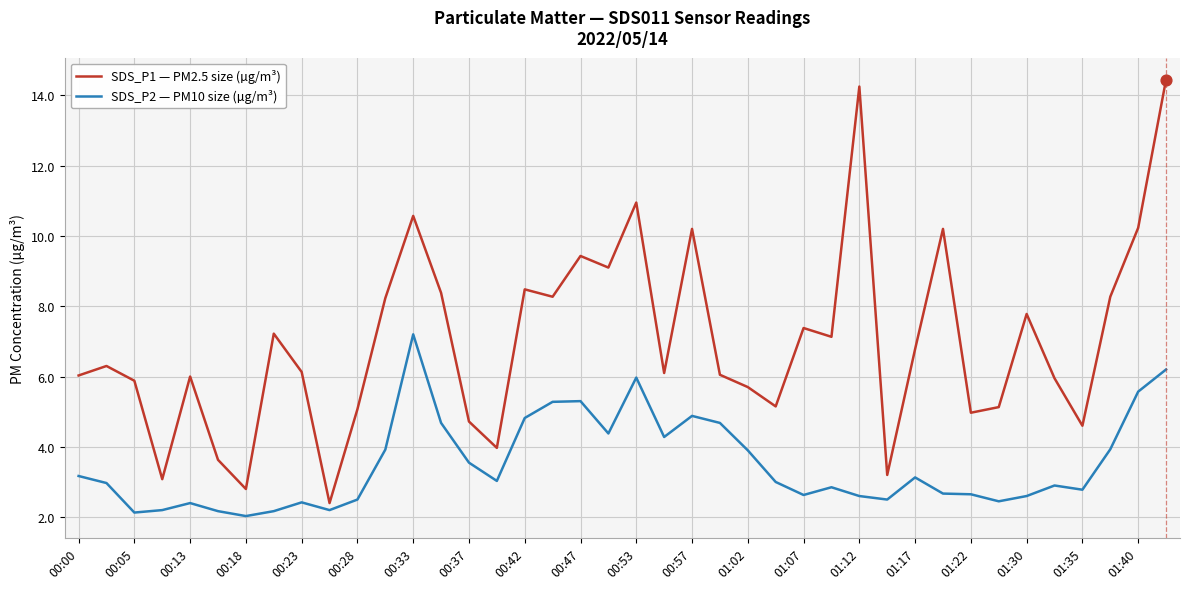

What is the difference between the maximum and minimum values in the SDS_P2 — PM10 size (µg/m³) series?

5.2